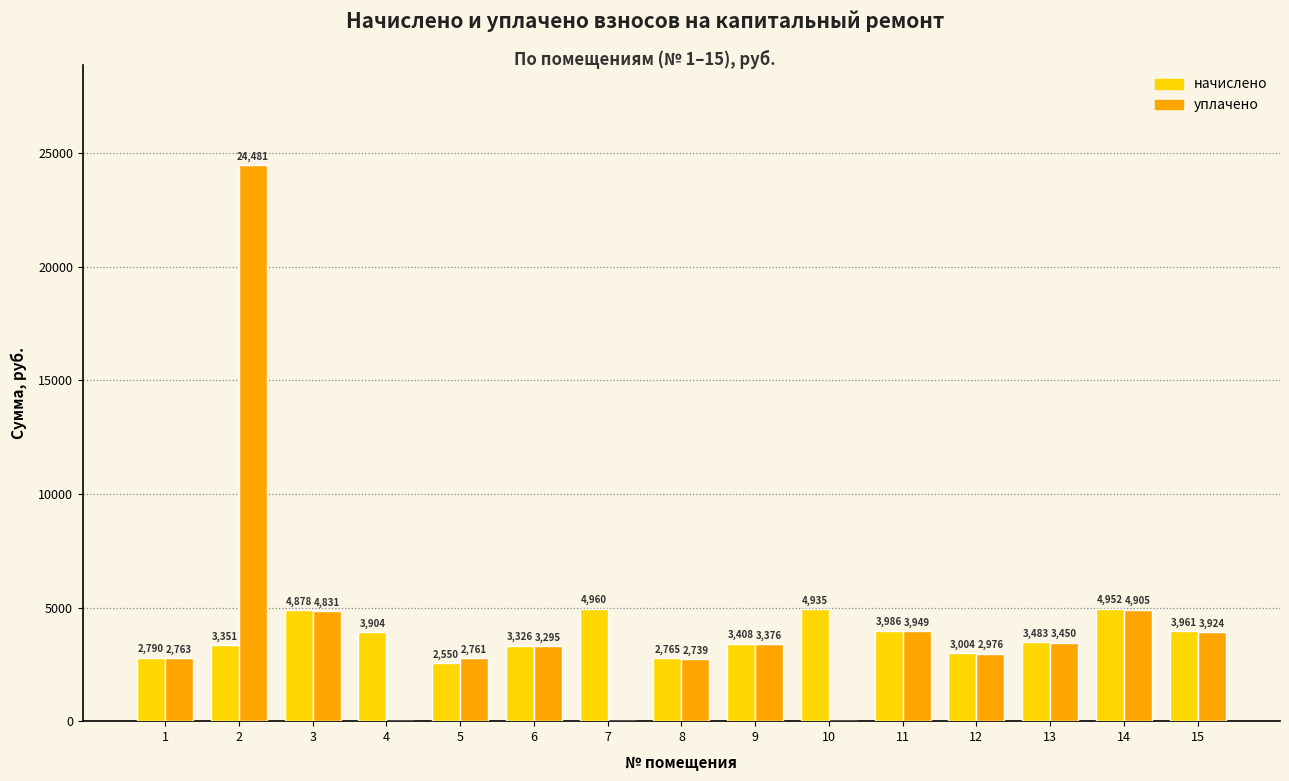

How many data points does each series have?

15